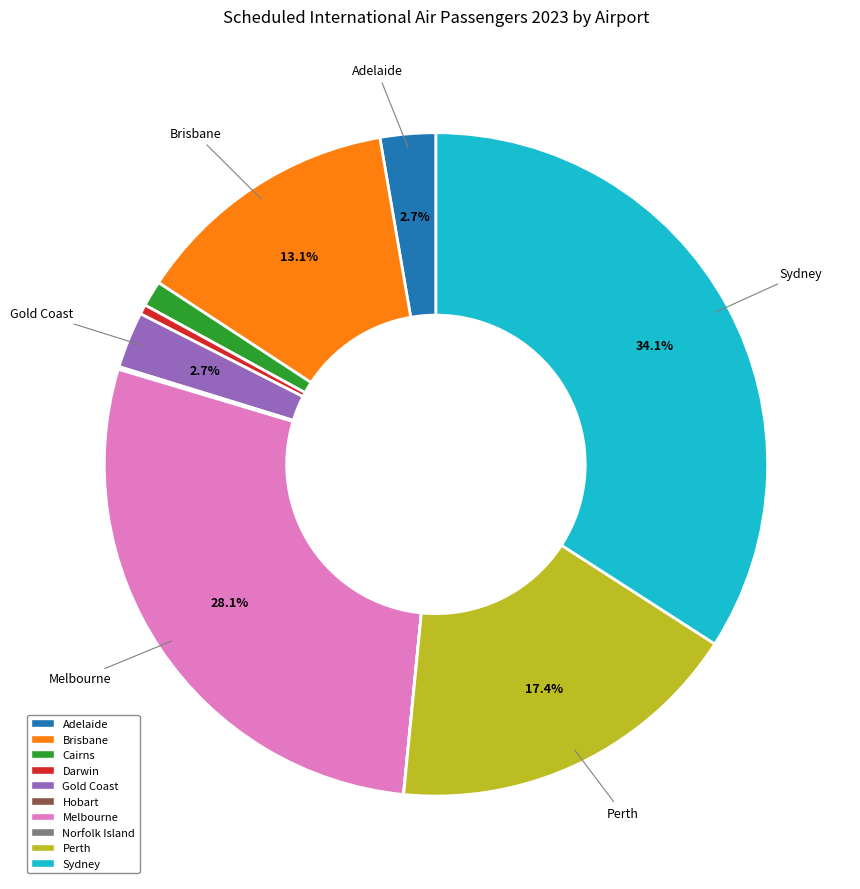

What is the ratio of the value at Adelaide to the value at Melbourne?

0.1